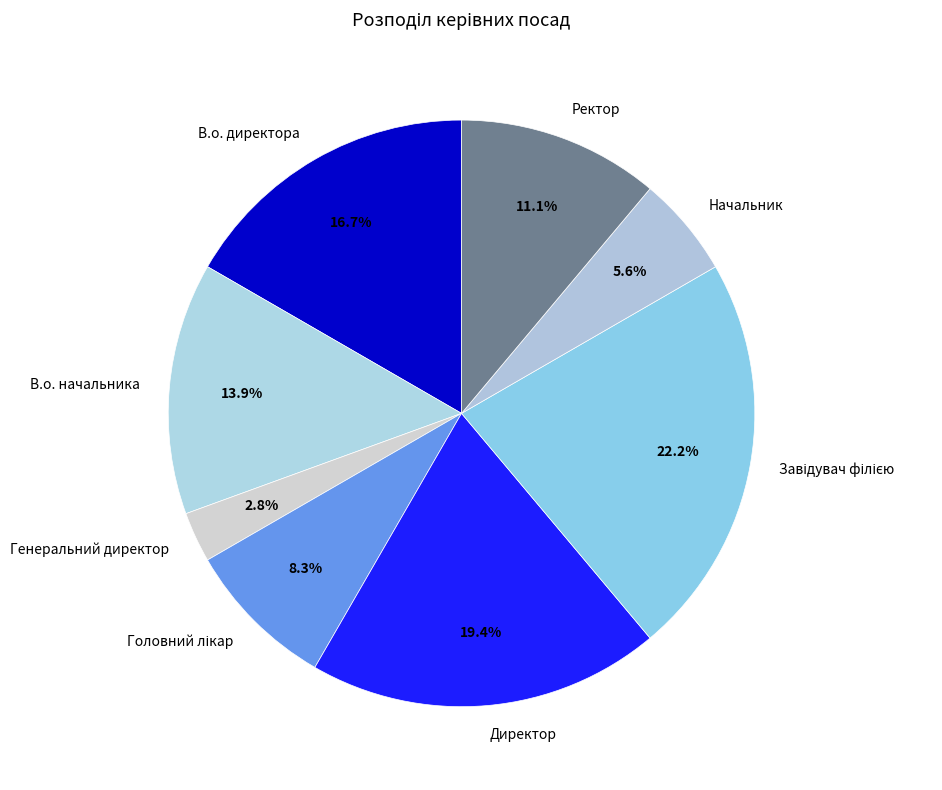

Which slice is the smallest?

Генеральний директор